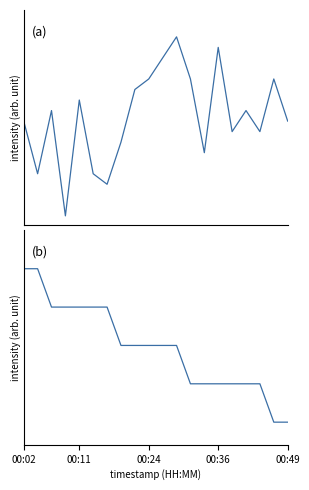

How many interior local valleys does the pressure series have?

6